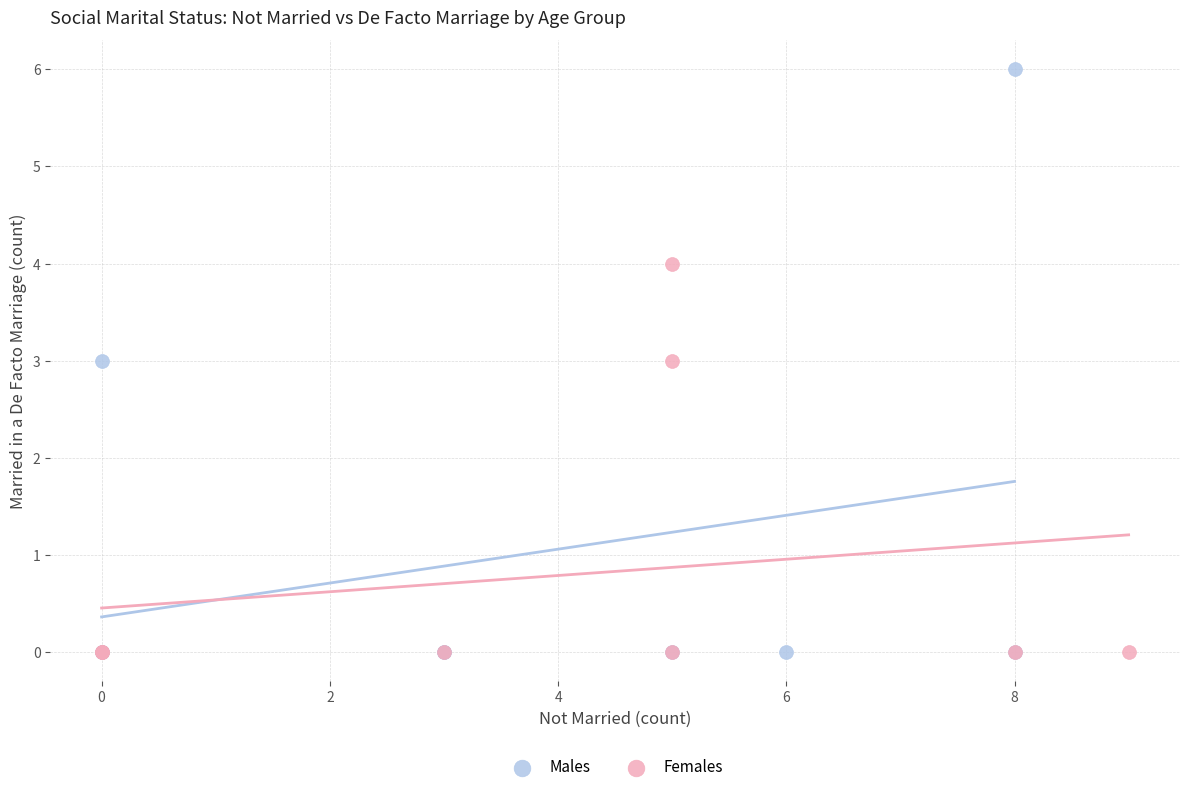

Which series has the widest spread of Y values?

Males